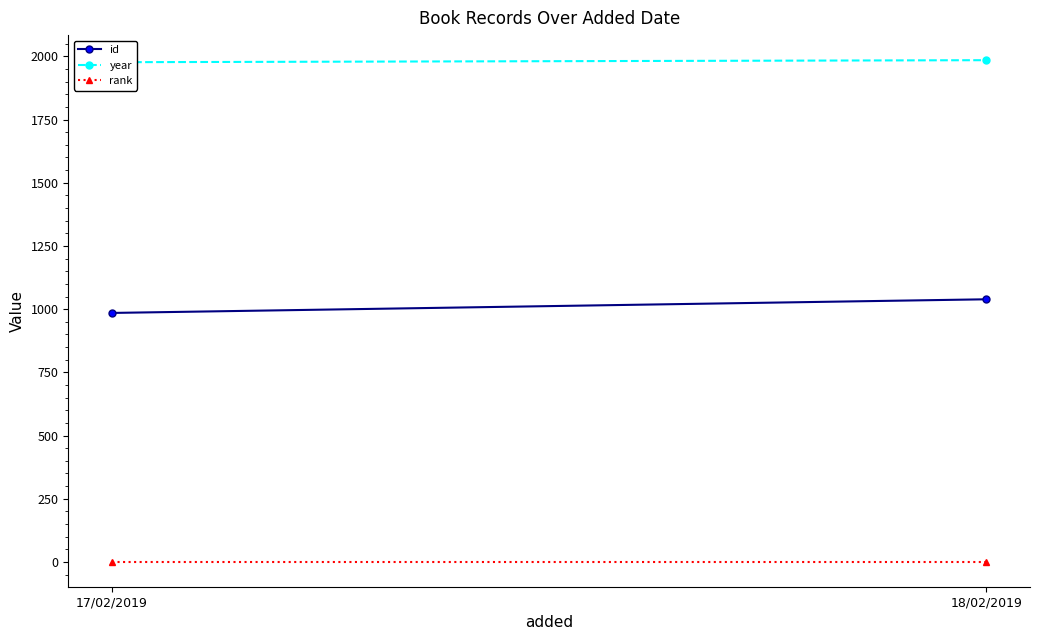

Is it true that rank equals 1 at 17/02/2019?

False